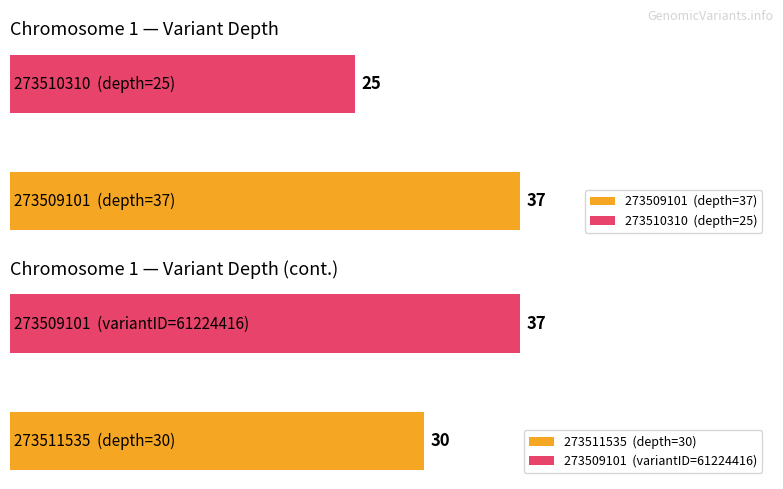

What is the smallest value displayed?

25